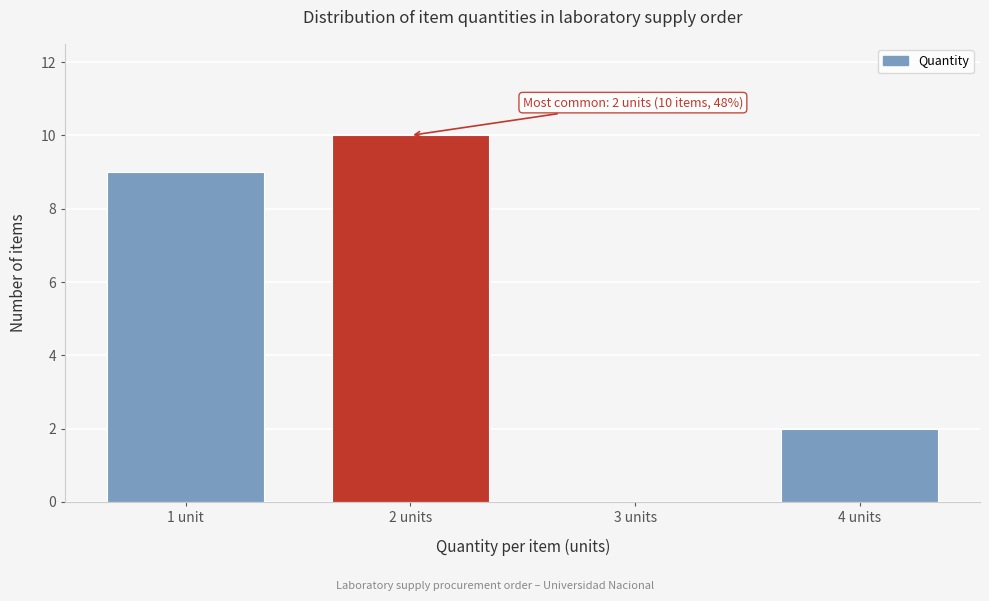

Reading right to left, list all the values displayed in this chart.

4 units=2	3 units=0	2 units=10	1 unit=9